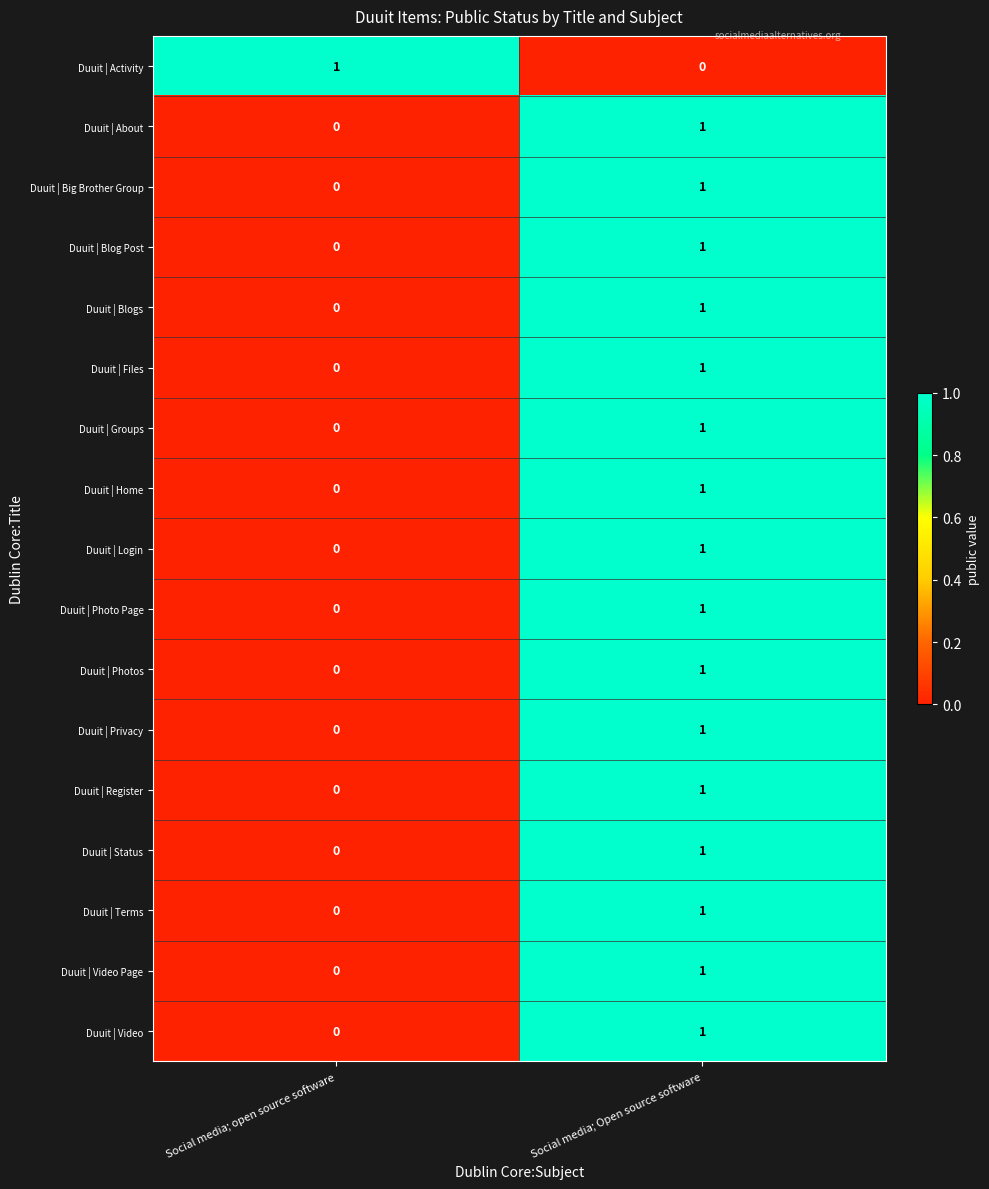

At which label is Duuit | Photo Page closest to 0?

Social media; open source software